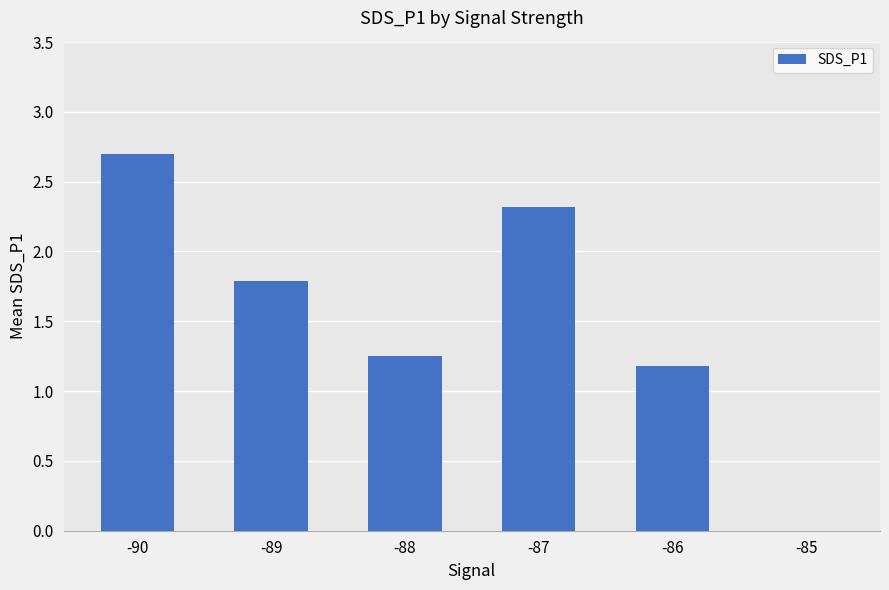

What is the maximum value shown in the chart?

2.7